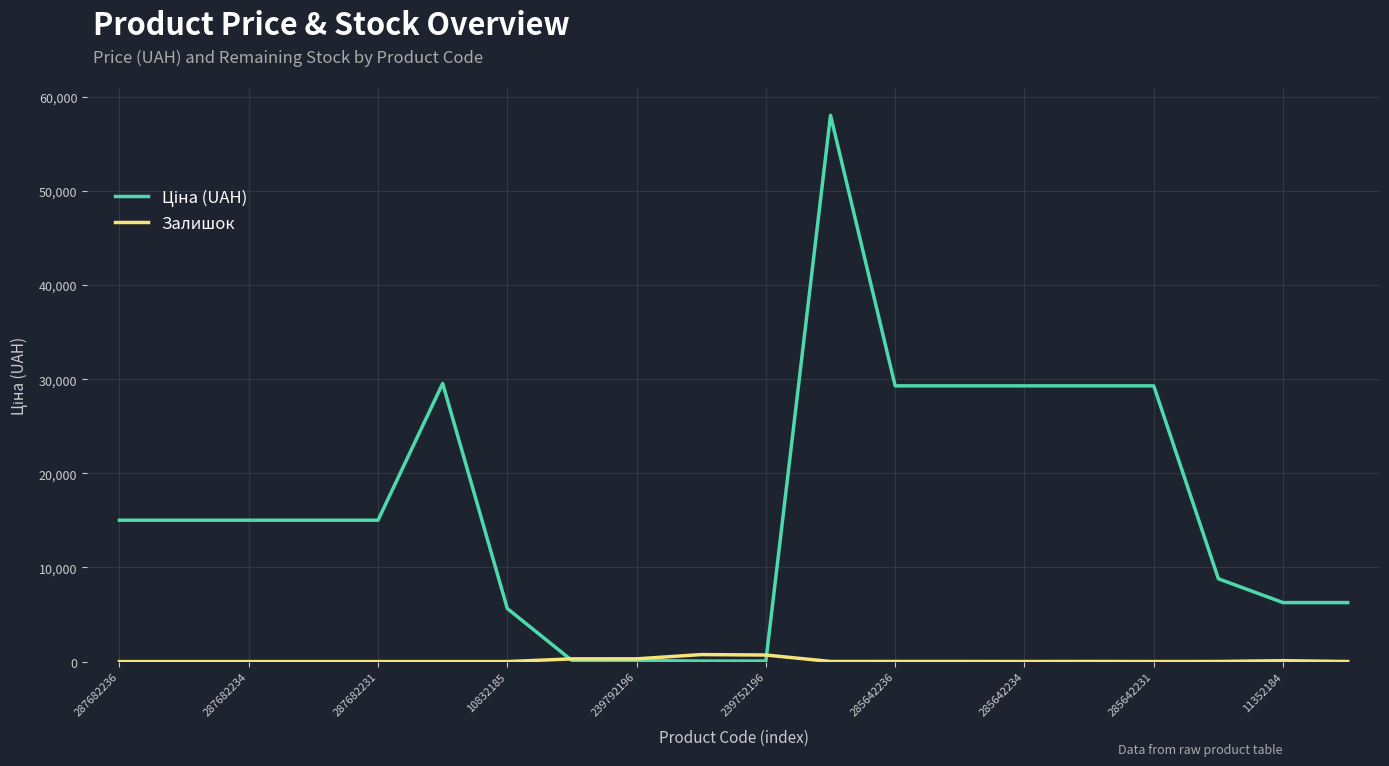

What is the maximum value shown in the chart?

58037.0